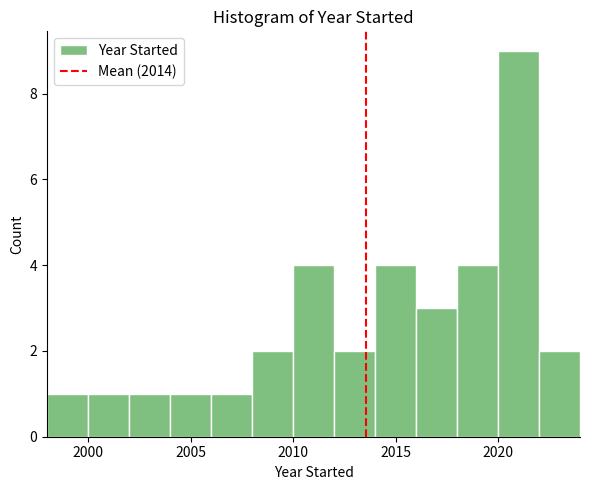

Over which range of the x-axis is the bar tallest?

2020 to 2022